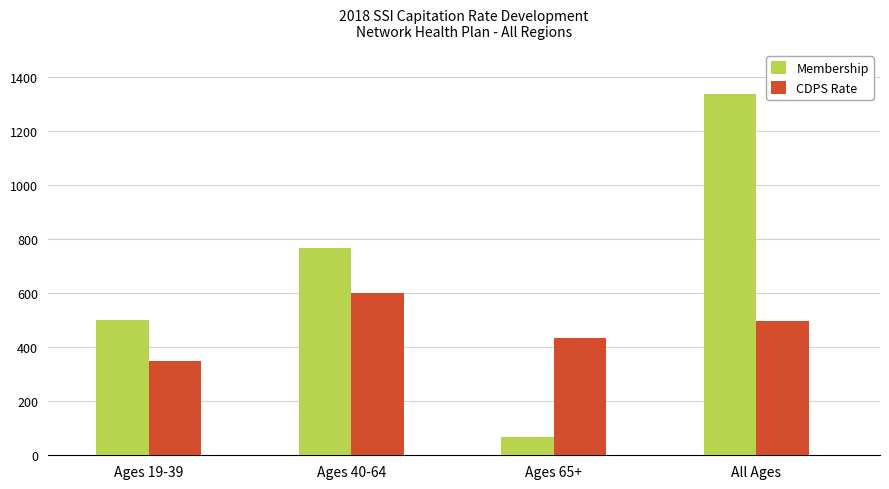

What is the greatest value displayed?

1337.0